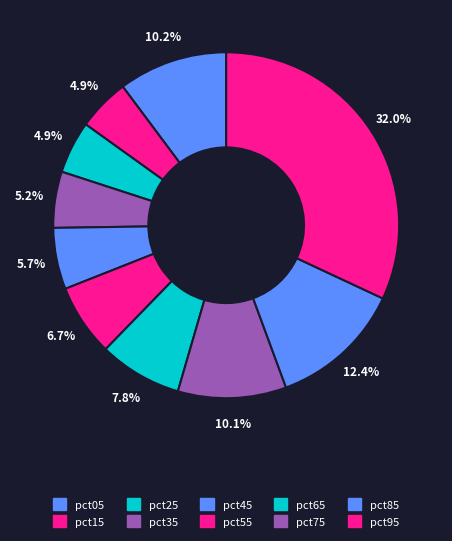

To the nearest percent, what percentage of the pie is pct85?

12%